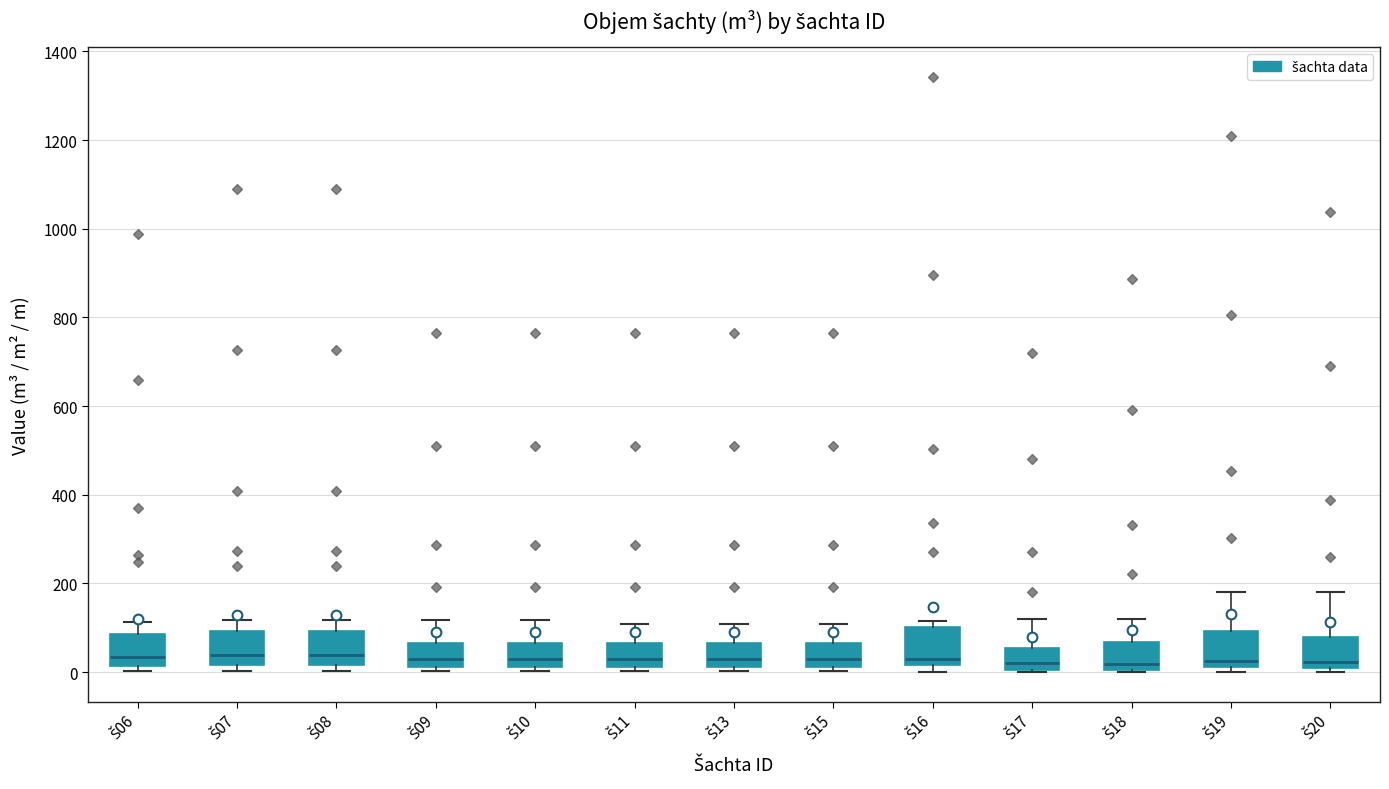

Reading left to right, transcribe this box plot: for each box, give where its median line is, the range the box spans, and where its two whiskers end, as read against the y-axis. The values are not printed on the chart, so give them approximately, as read against the axis.

Š06: median 40, box 20 to 80, whiskers 0 to 120
Š07: median 40, box 20 to 100, whiskers 0 to 120
Š08: median 40, box 20 to 100, whiskers 0 to 120
Š09: median 20 (just above the box's lower edge), box 20 to 60, whiskers 0 to 120
Š10: median 20 (just above the box's lower edge), box 20 to 60, whiskers 0 to 120
Š11: median 20 (just above the box's lower edge), box 20 to 60, whiskers 0 to 100
Š13: median 20 (just above the box's lower edge), box 20 to 60, whiskers 0 to 100
Š15: median 20 (just above the box's lower edge), box 20 to 60, whiskers 0 to 100
Š16: median 20 (just above the box's lower edge), box 20 to 100, whiskers 0 to 120
Š17: median 20, box 0 to 60, whiskers 0 to 120
Š18: median 20, box 0 to 60, whiskers 0 to 120
Š19: median 20 (just above the box's lower edge), box 20 to 100, whiskers 0 to 180
Š20: median 20, box 0 to 80, whiskers 0 (just below the box's lower edge) to 180